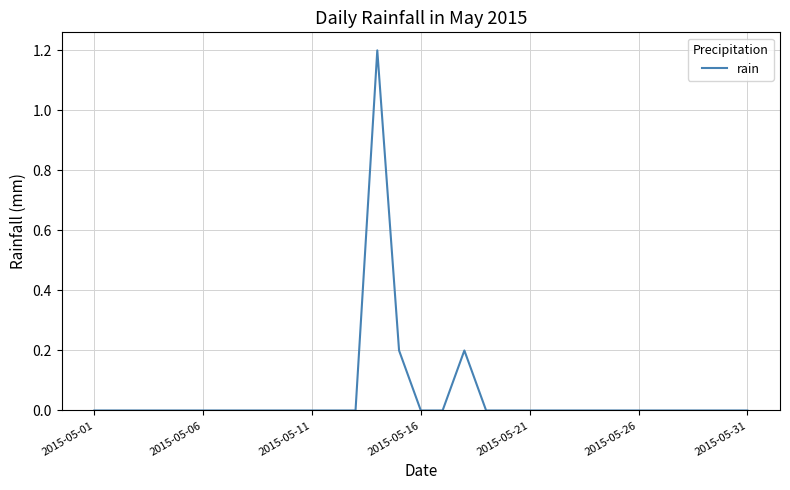

What is the greatest value displayed?

1.2